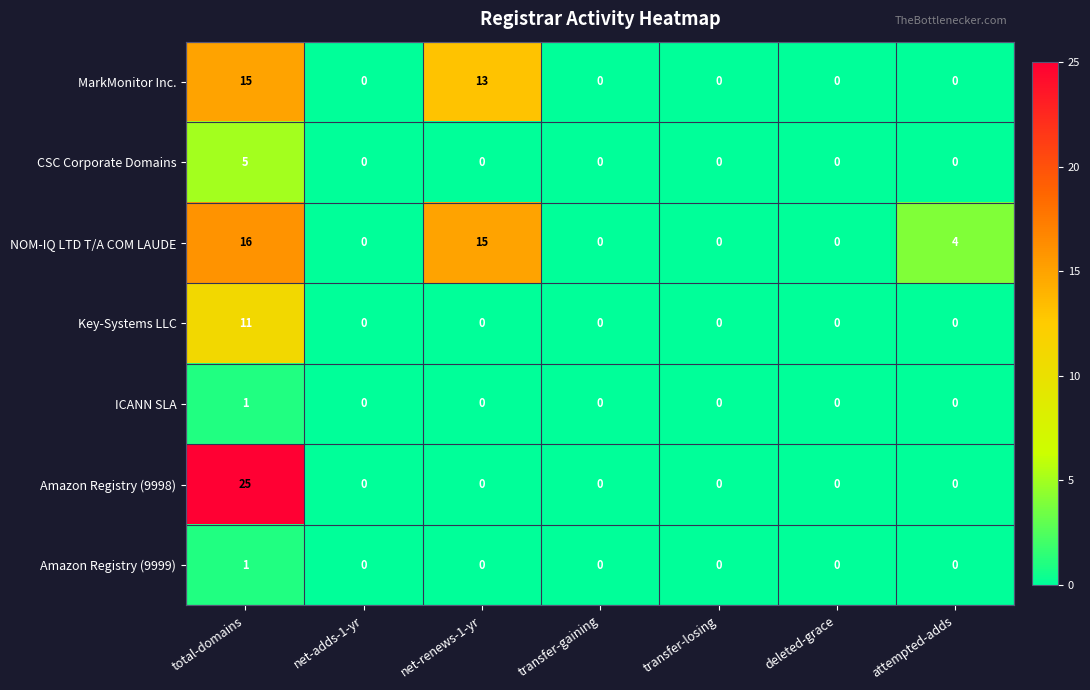

What is the greatest value displayed?

25